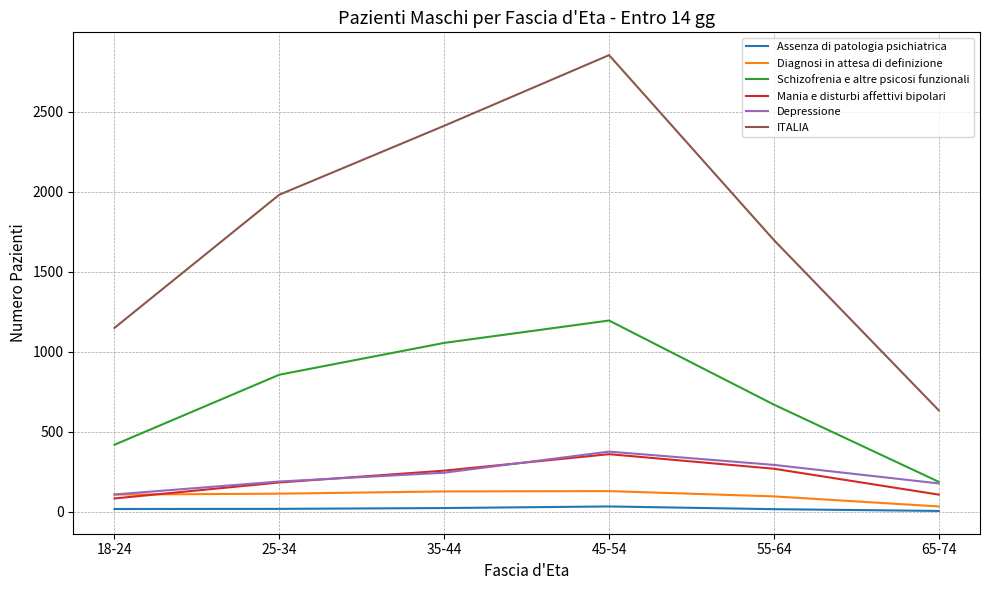

At which category does ITALIA reach its first local peak?

45-54